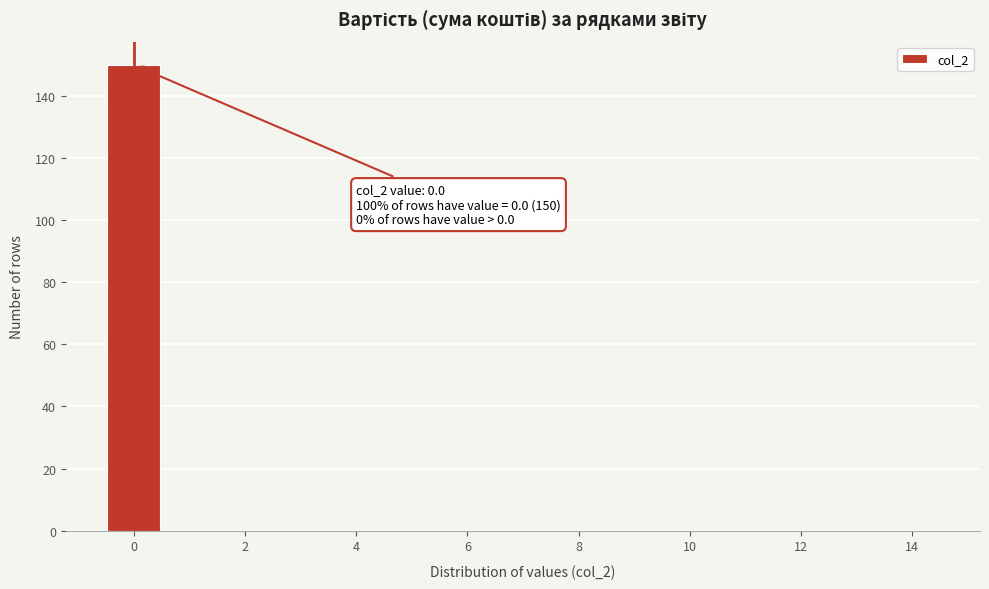

Which range on the x-axis has the tallest bar?

-0.5 to 0.5